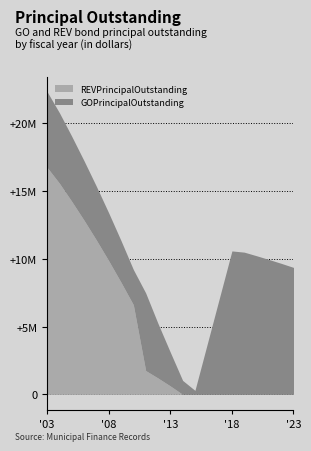

Between 2006 and 2021, which series saw the biggest shift?

REVPrincipalOutstanding